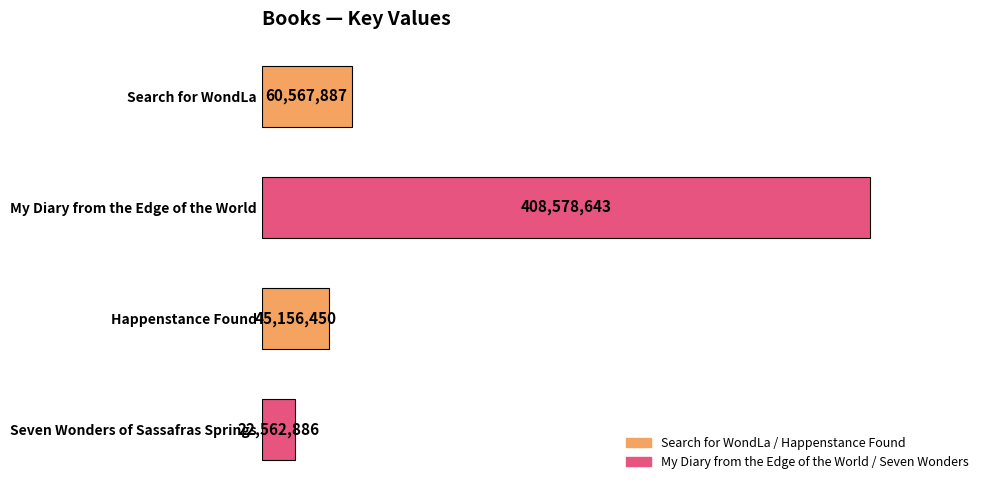

Where does the data first go above 60567887?

My Diary from the Edge of the World